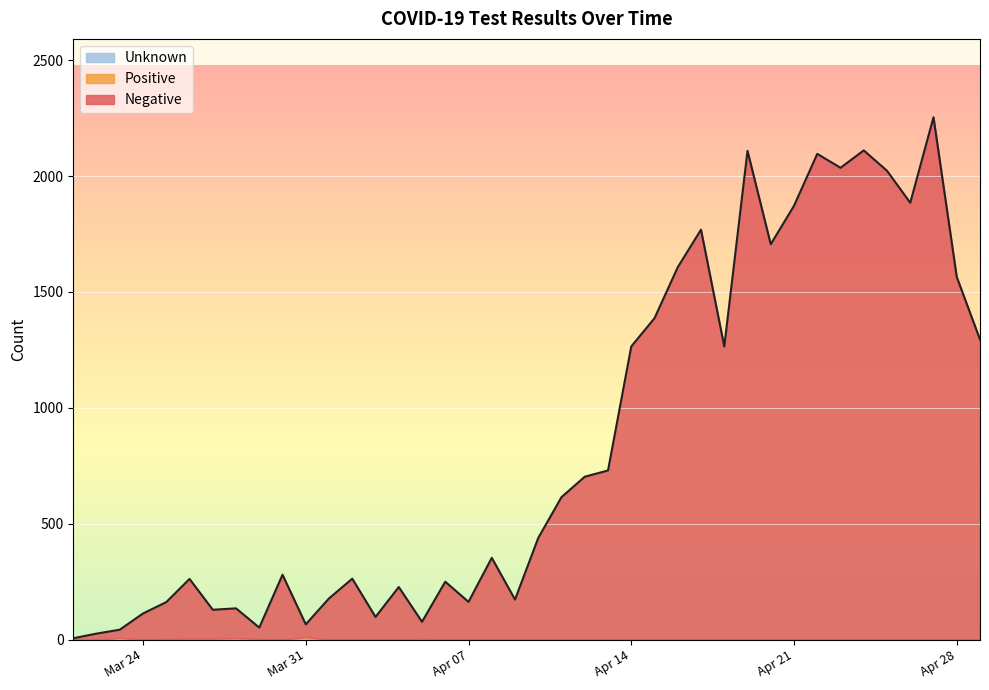

Which series has the largest range (max minus min)?

Negative